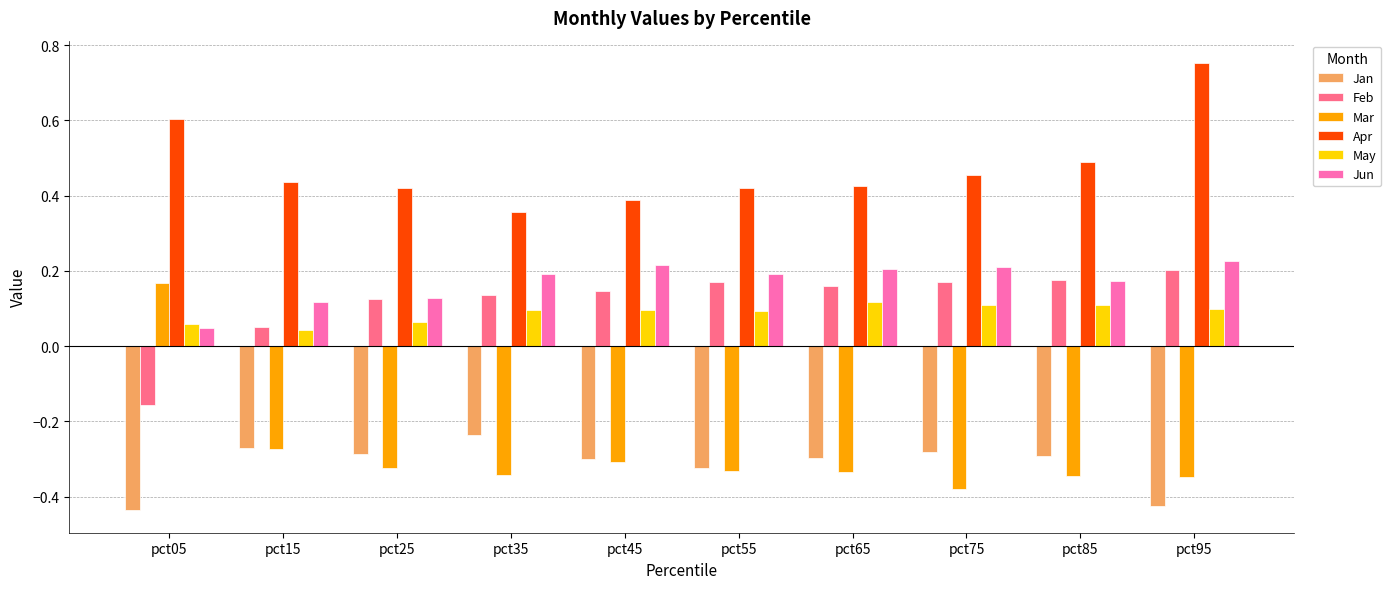

Are the bars horizontal?

No